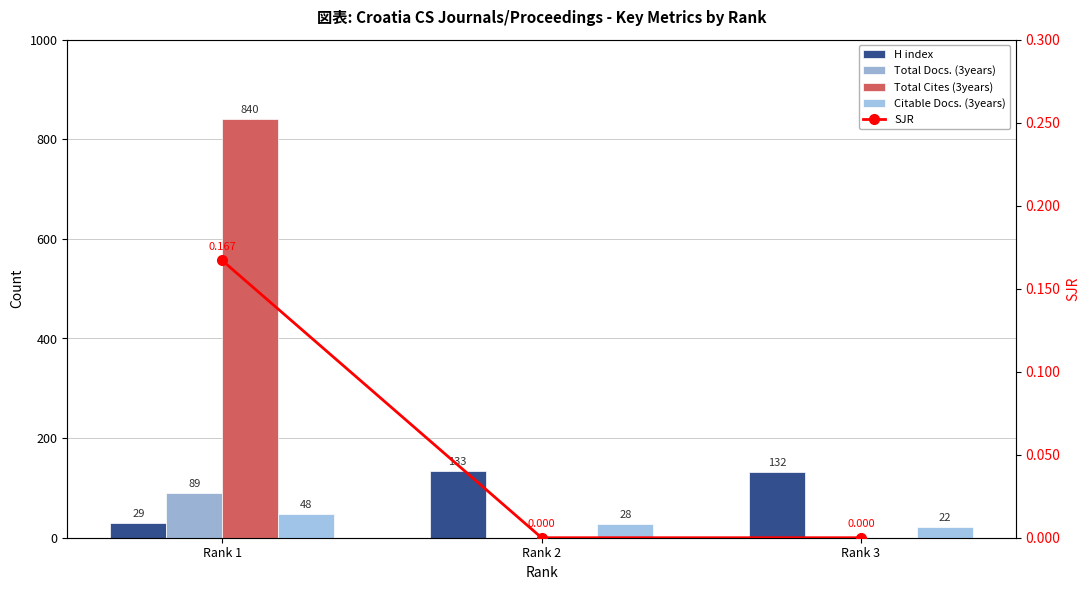

Does the chart contain any negative values?

No